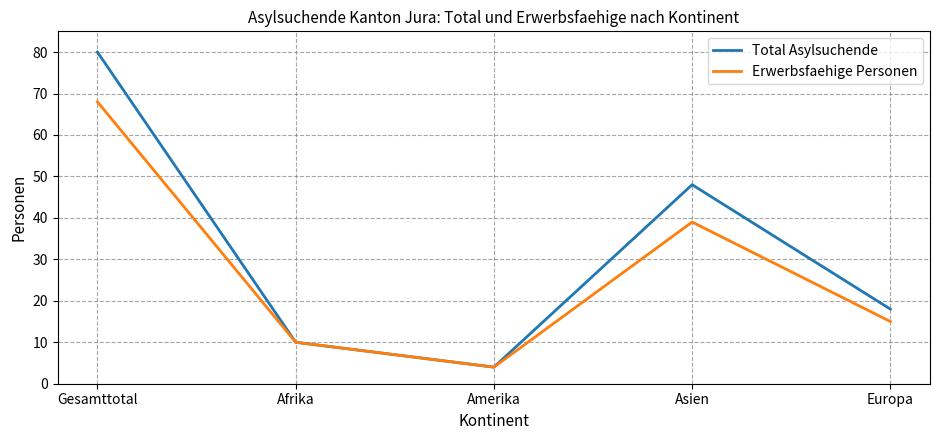

Between Amerika and Europa, which series saw the biggest shift?

Total Asylsuchende